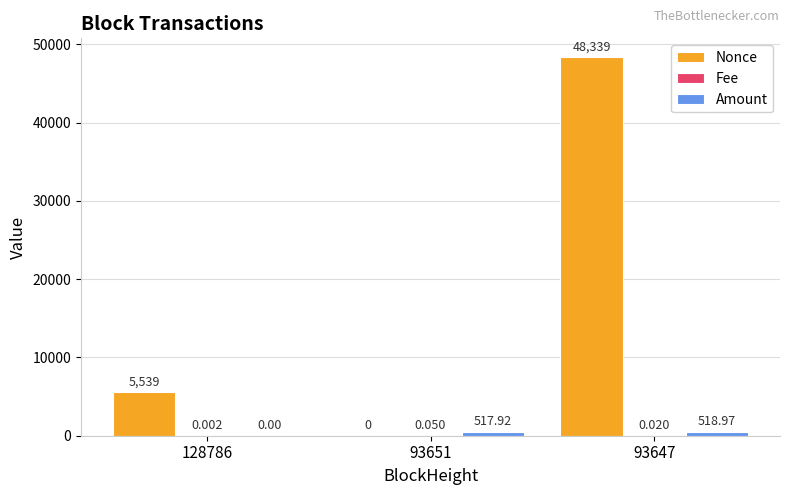

How many data points does each series have?

3